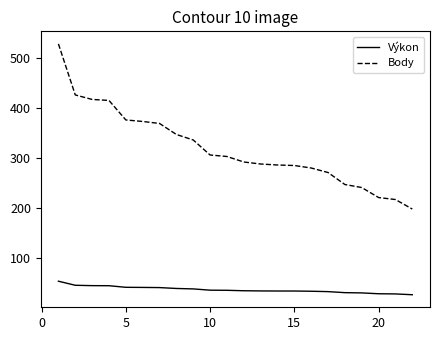

Which series has the largest total across all categories?

Body